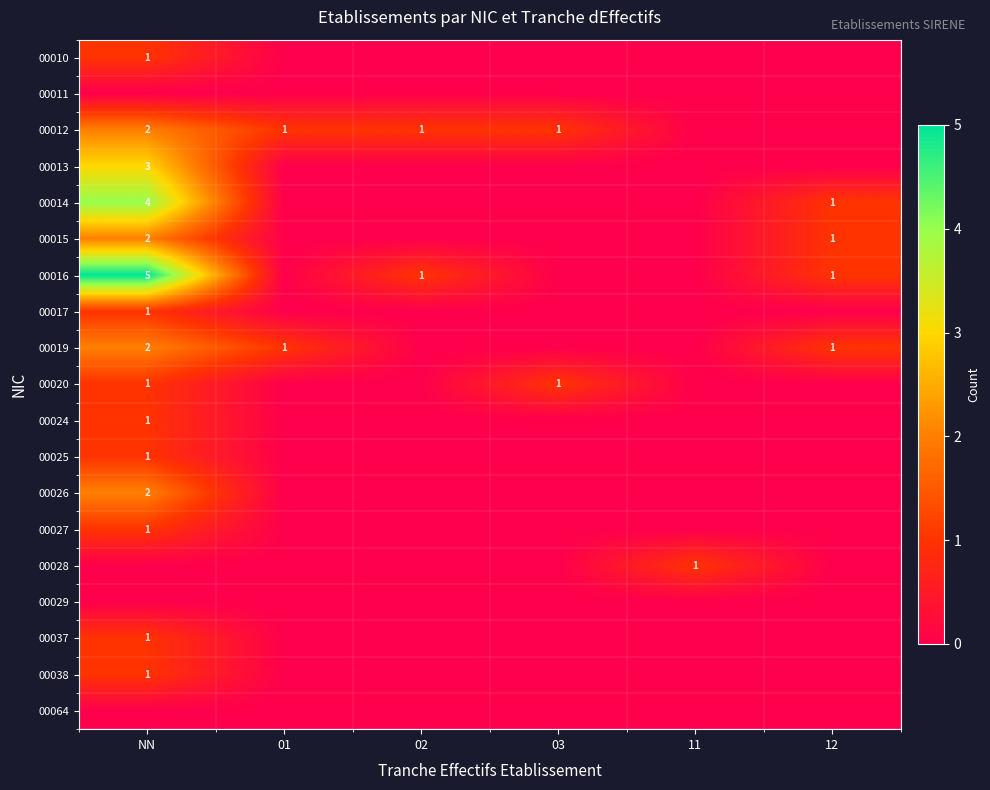

The value of 00026 at 03 is 1. True or false?

False